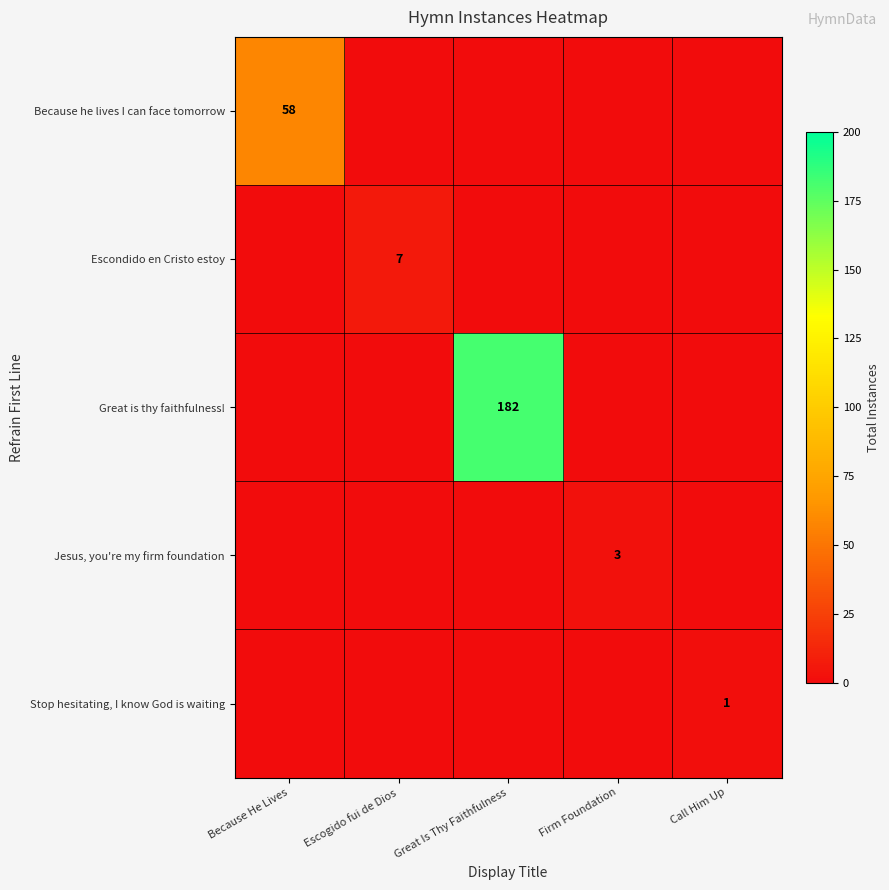

True or false: Jesus, you're my firm foundation has a value of 5 at Firm Foundation.

False